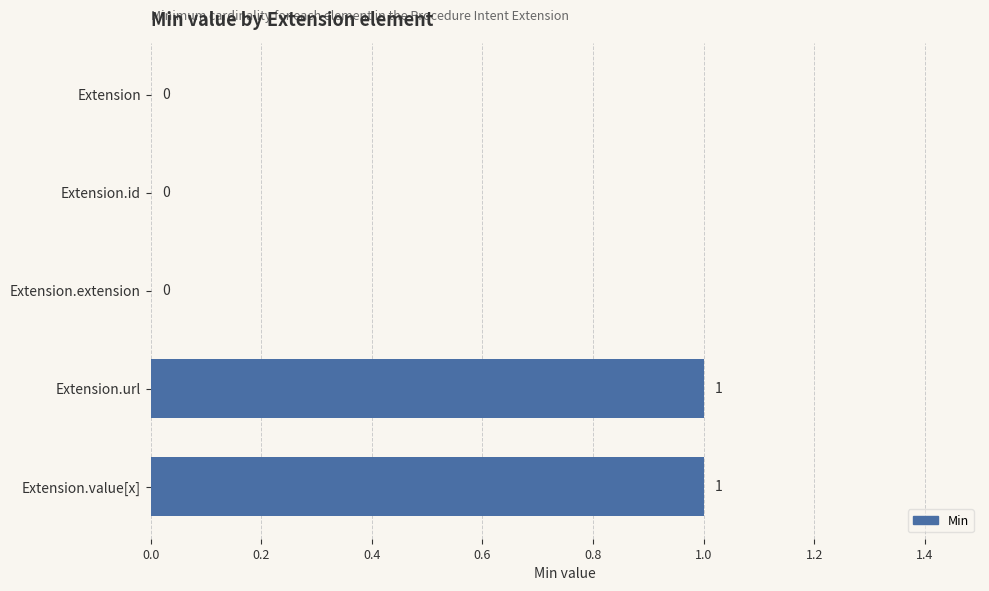

Reading top to bottom, transcribe all the data shown in this chart.

Extension=0	Extension.id=0	Extension.extension=0	Extension.url=1	Extension.value[x]=1